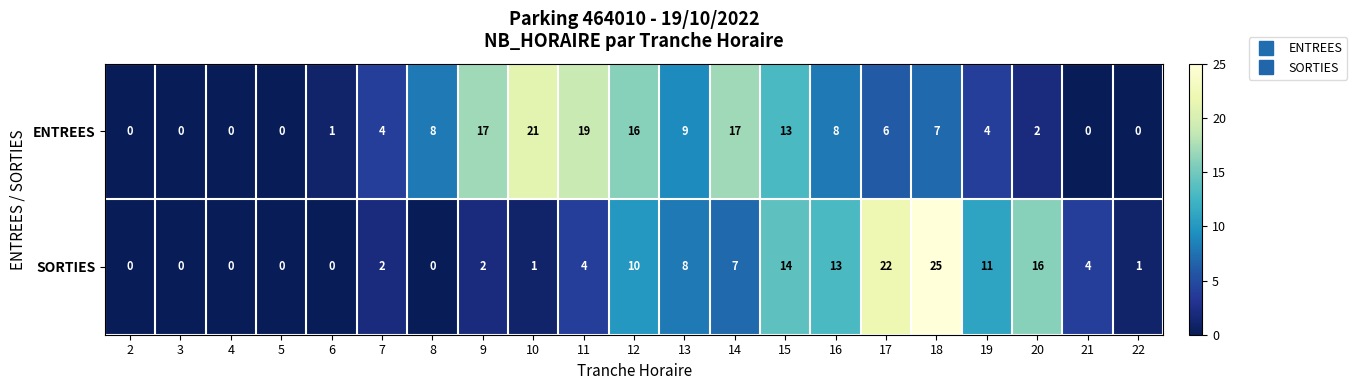

What is the total value across all series at 20?

18